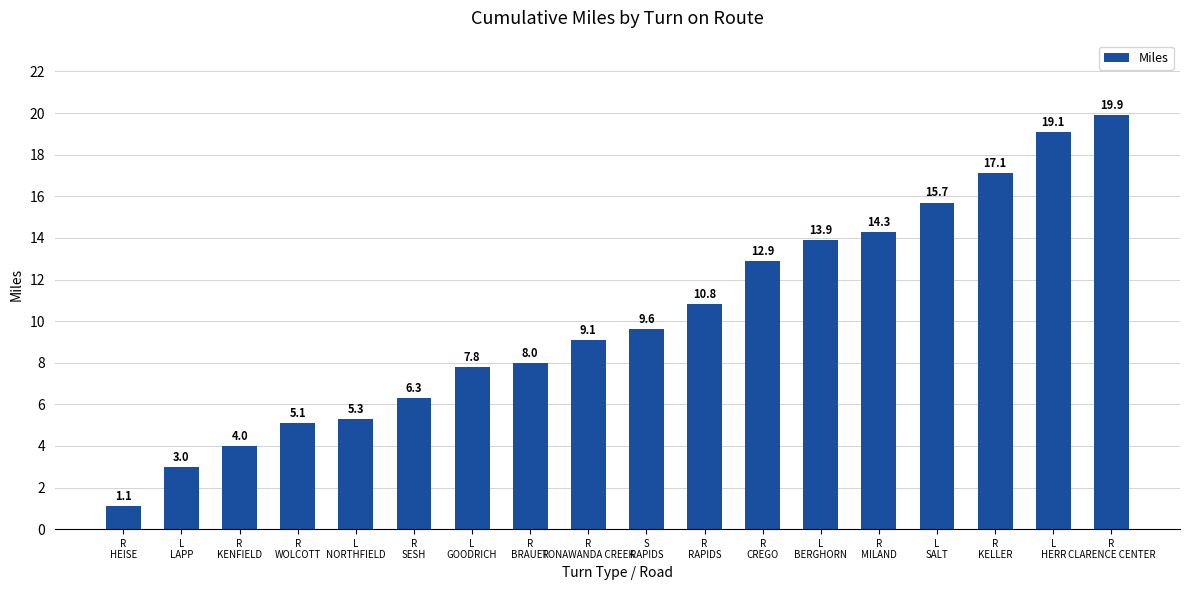

What is the smallest value displayed?

1.1